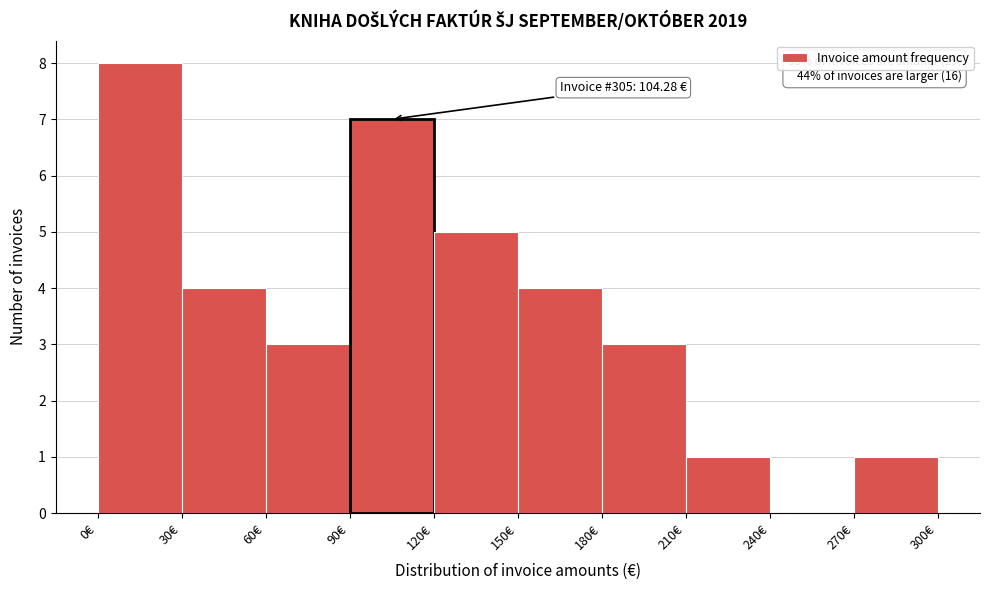

Which range on the x-axis has the tallest bar?

0 to 30